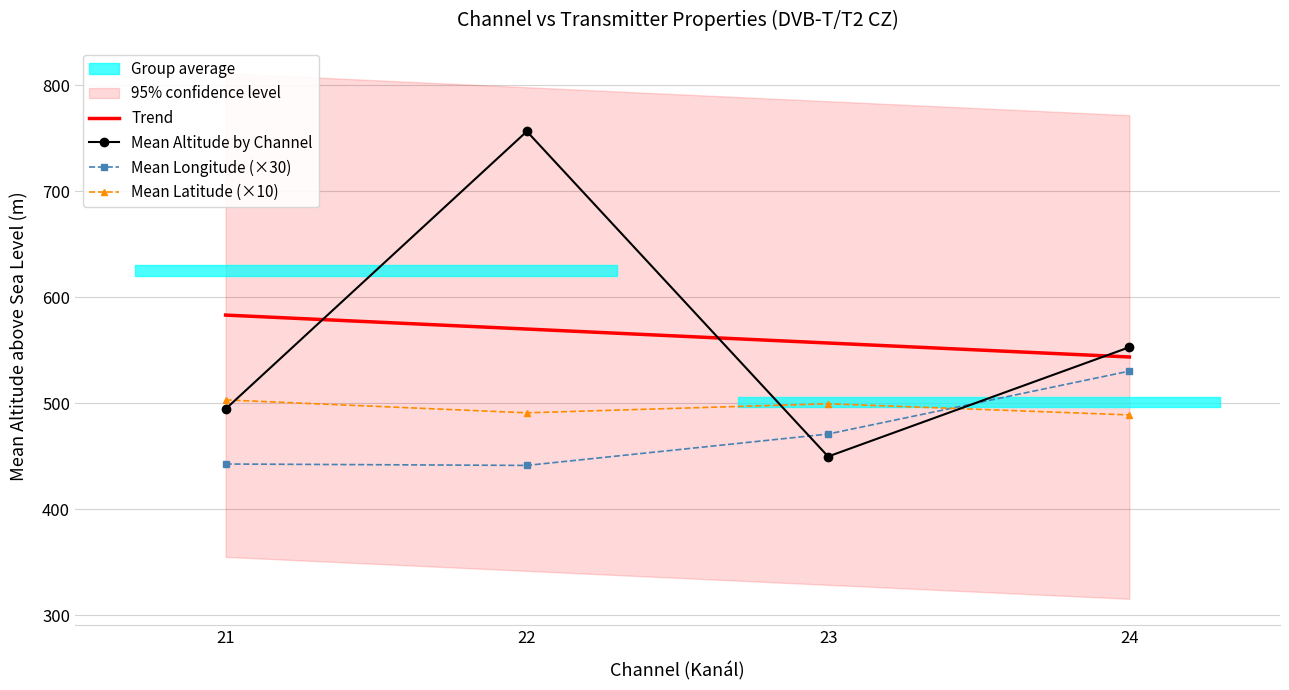

What is the average value of the Mean Altitude by Channel series?

563.5